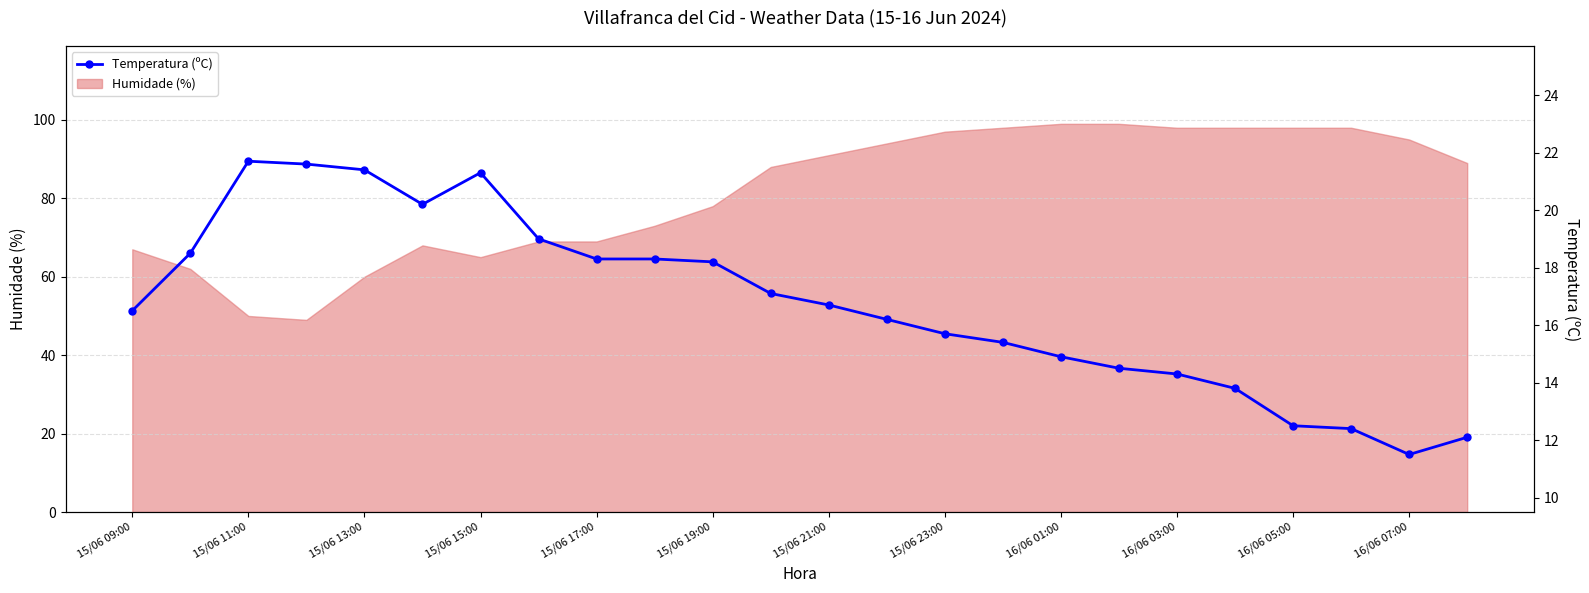

The chart shows a value of 15.4 at 15. True or false?

True